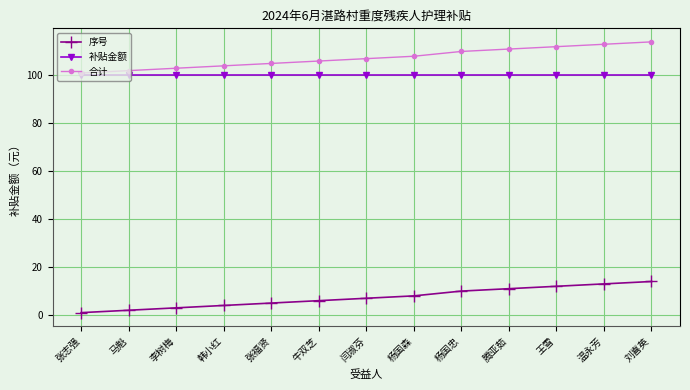

How many lines are shown in the chart?

3